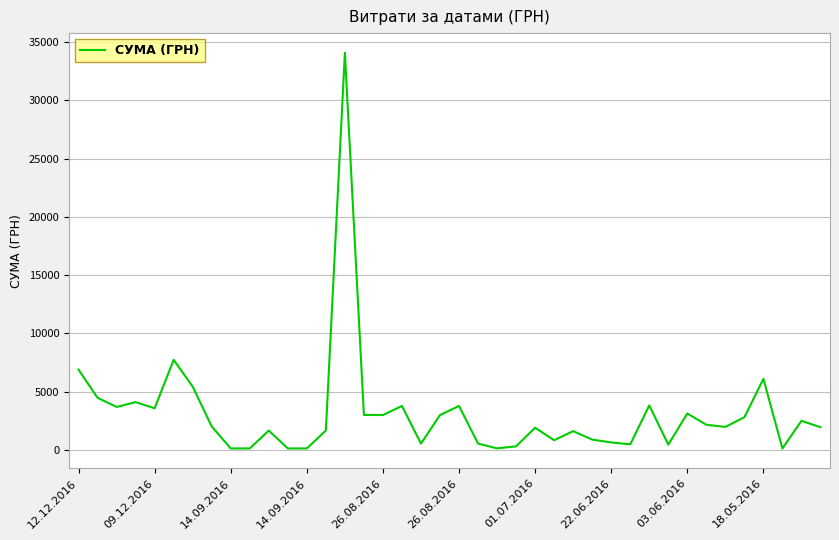

True or false: there are more than 0 points higher than both neighbors.

True